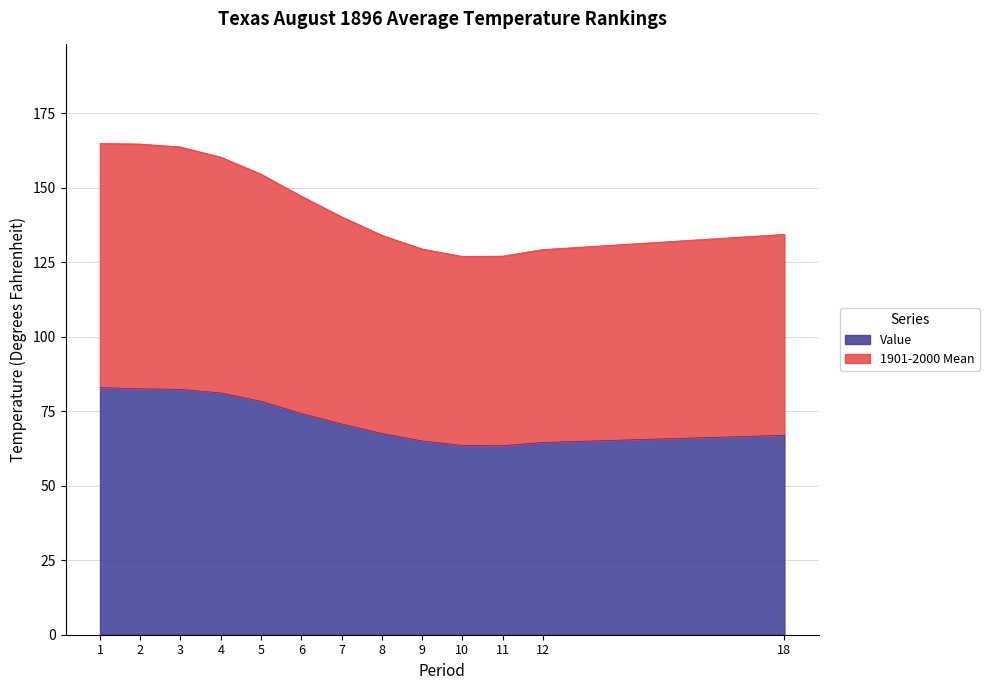

Count the number of categories in the chart.

13